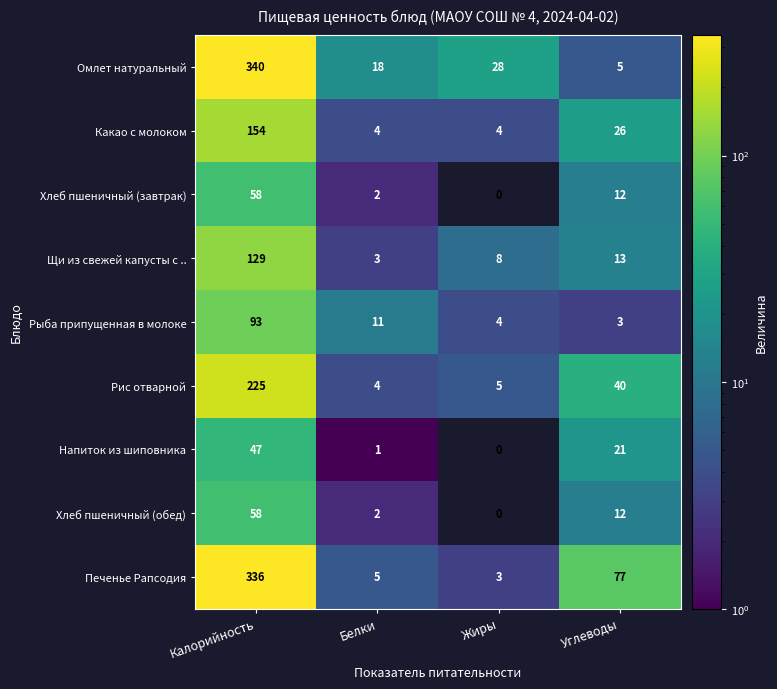

True or false: Рис отварной has a value of 5 at Жиры.

True